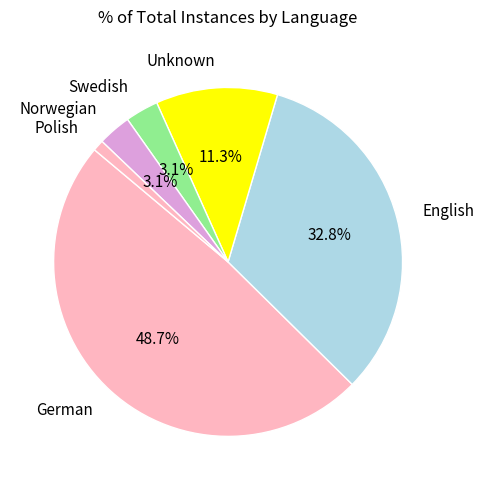

Which slice is the smallest?

Polish